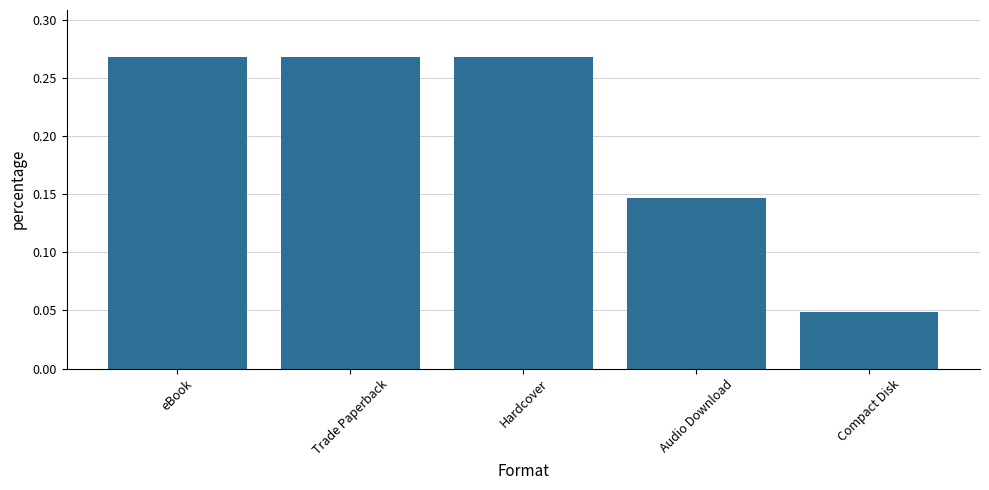

What is the label of the 2nd bar from the left?

Trade Paperback